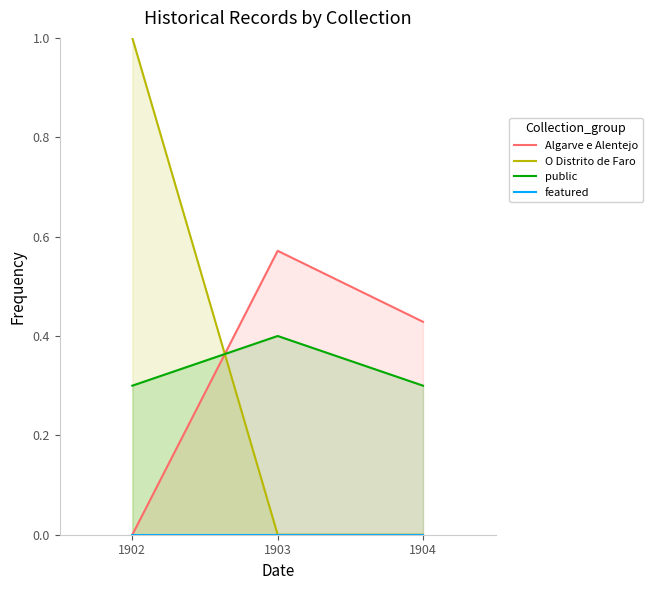

Rank the series by their maximum value, from highest to lowest.

O Distrito de Faro, Algarve e Alentejo, public, featured